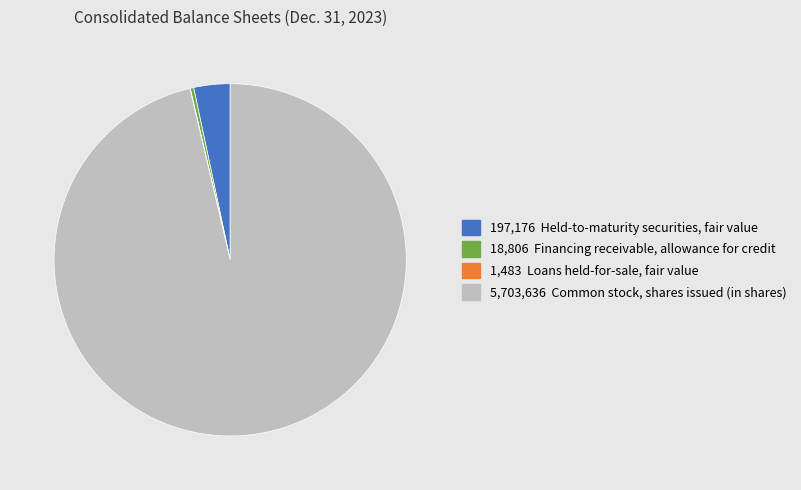

Is there any slice that represents more than half of the pie?

Yes